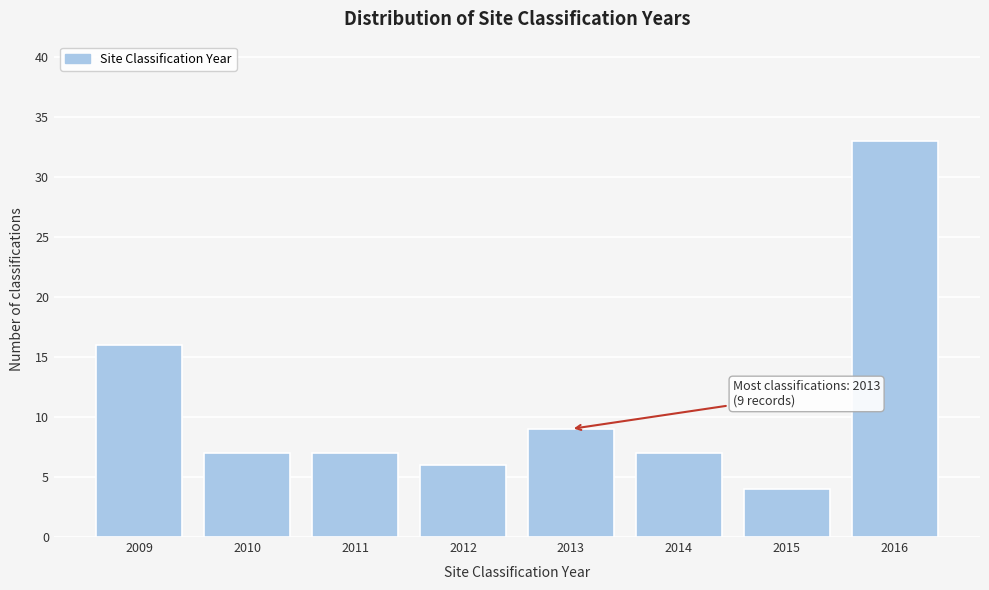

Reading right to left, list all the values displayed in this chart.

33	4	7	9	6	7	7	16